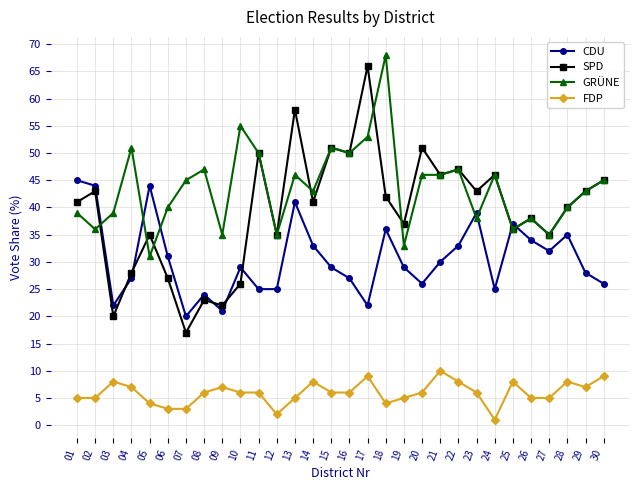

How many intersections are there between CDU and SPD?

7